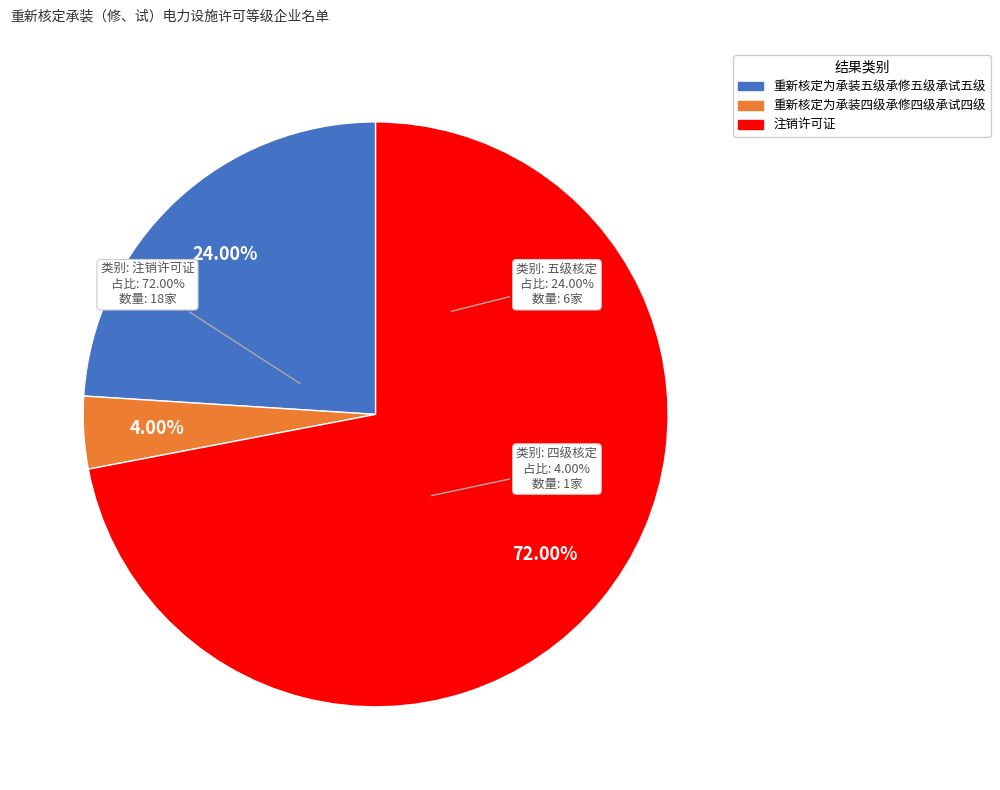

To the nearest percent, what is the difference between the 重新核定为承装四级承修四级承试四级 and 重新核定为承装五级承修五级承试五级 slice percentages?

20%